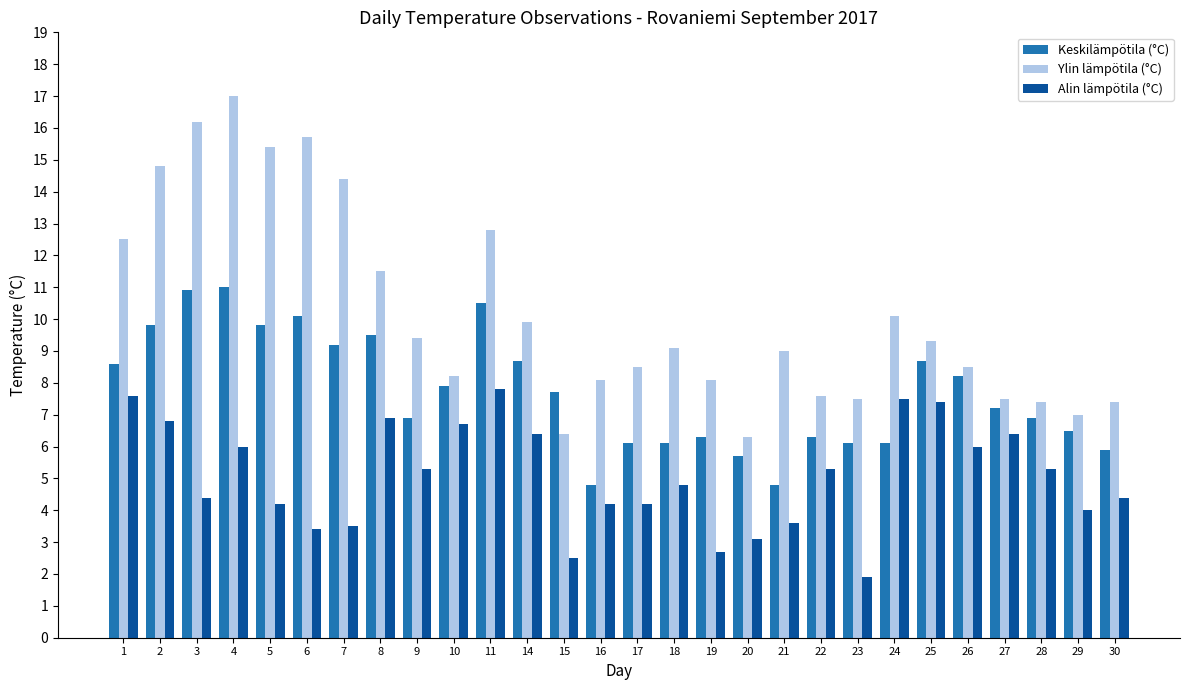

True or false: Keskilämpötila (°C) has a value of 6.5 at 29.

True